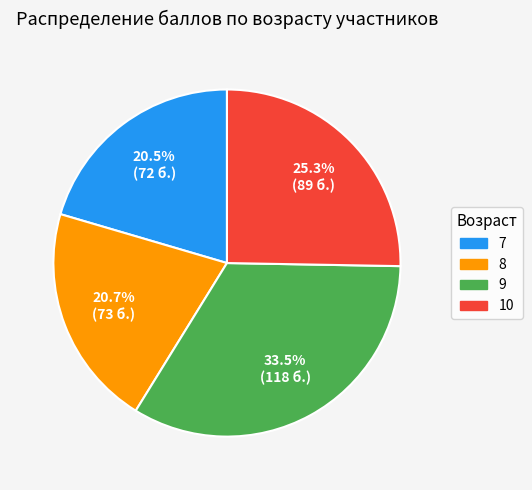

Does any single category account for the majority?

No